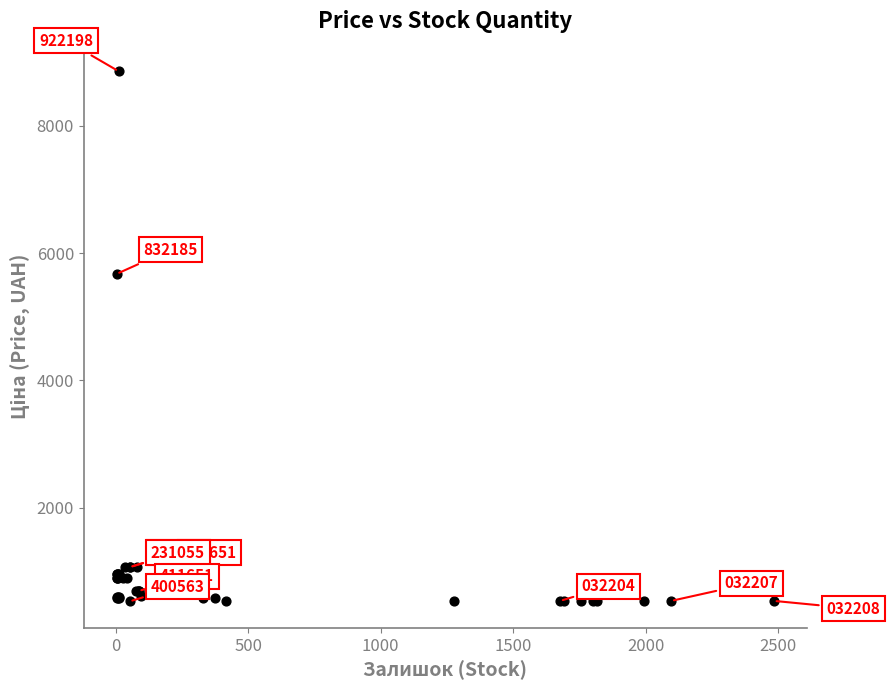

What Y value in the scatter plot is closest to 4693?

5673.8